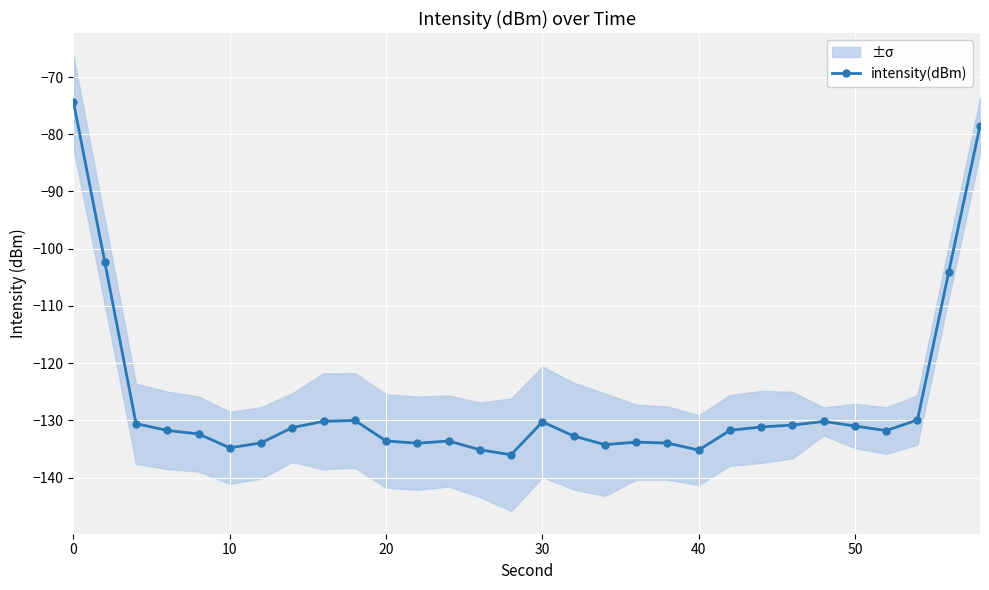

What is the maximum value for intensity(dBm)?

-74.4